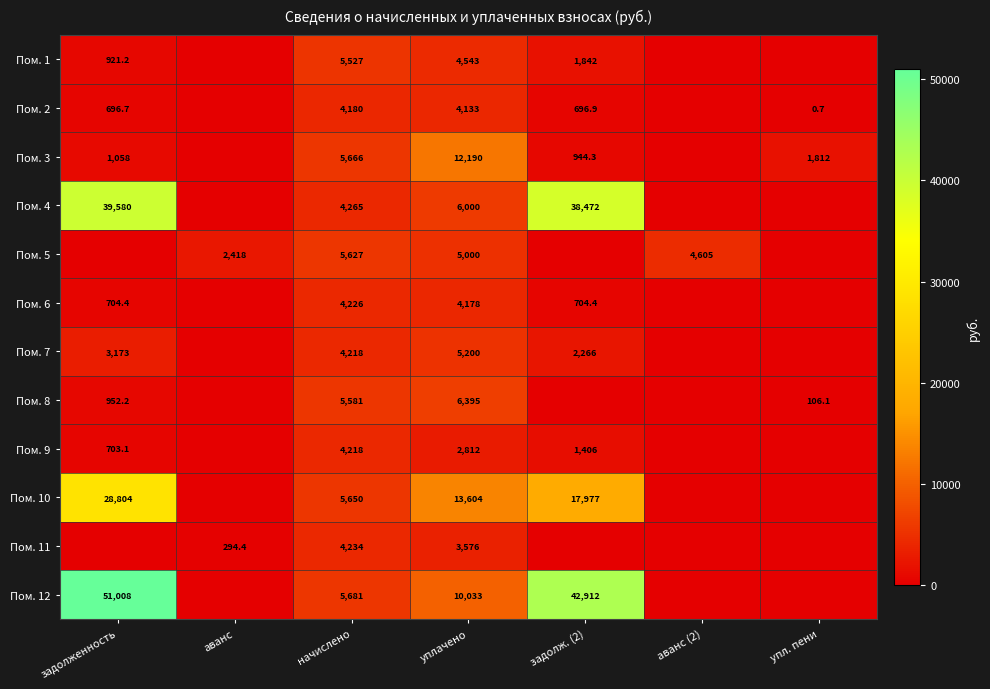

True or false: Пом. 3 has a value of 944.3 at задолж. (2).

True